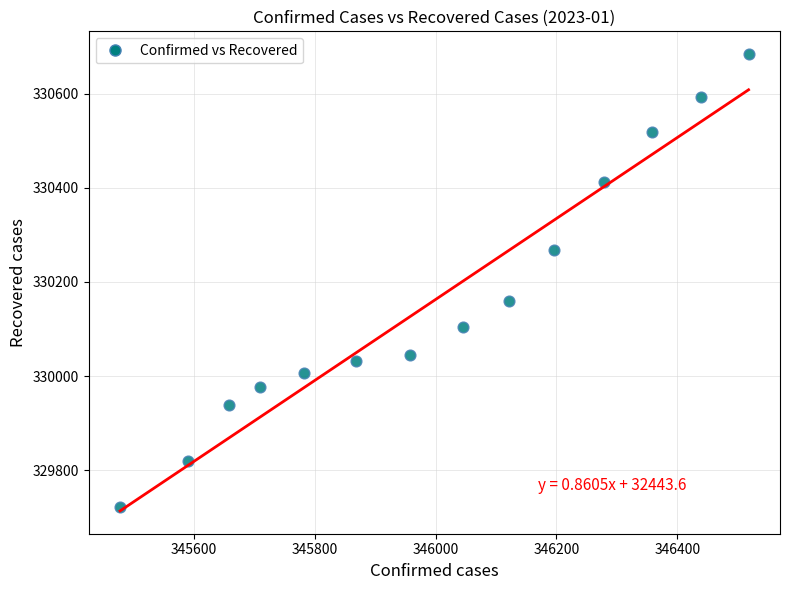

What is the range of Y values (max minus min)?

962